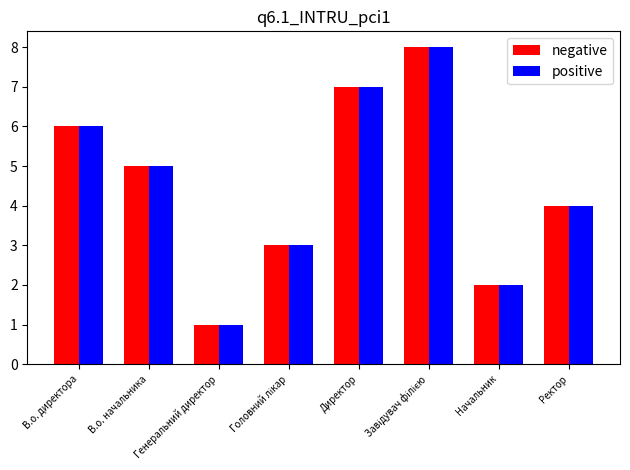

What is the greatest value displayed?

8